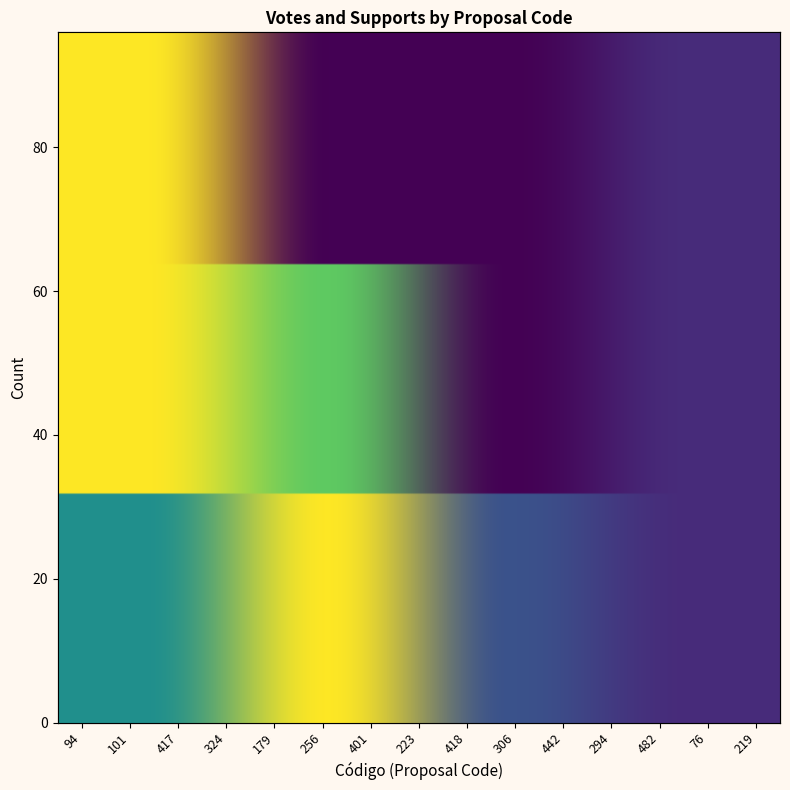

Between 306 and 417, which is larger?

417